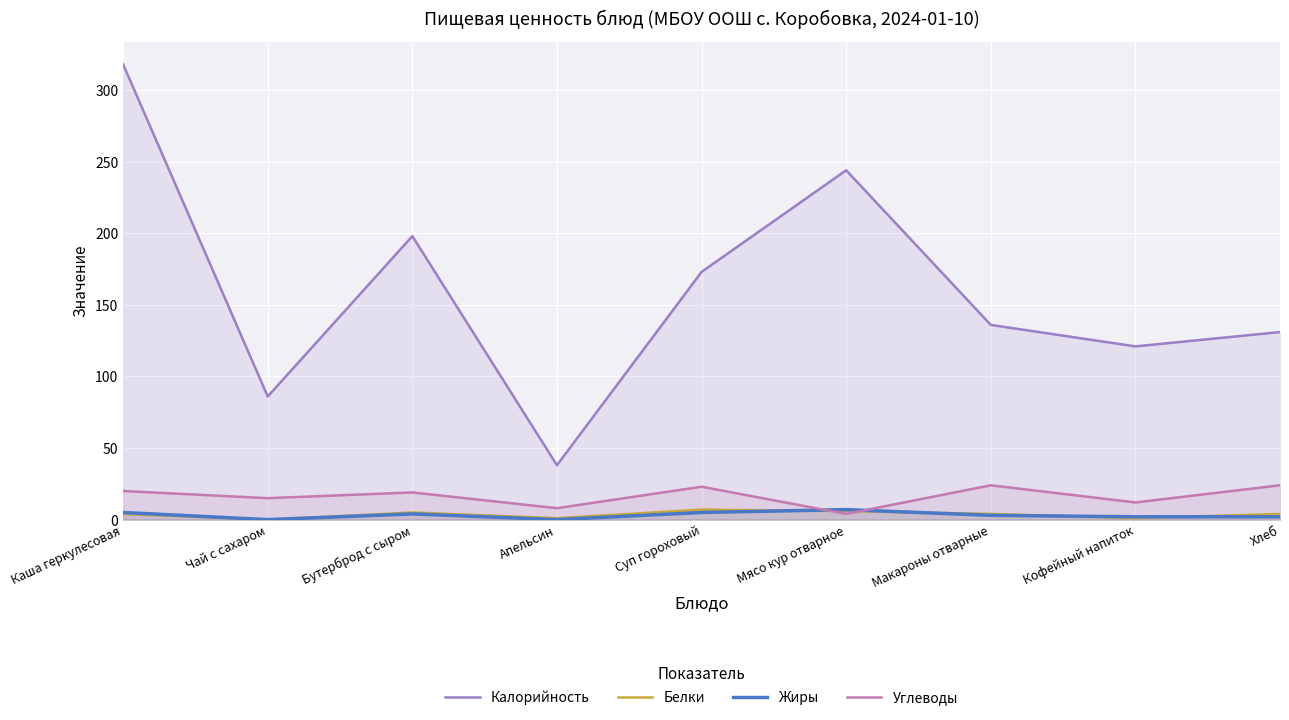

Where does the Жиры series first go above 3?

Каша геркулесовая